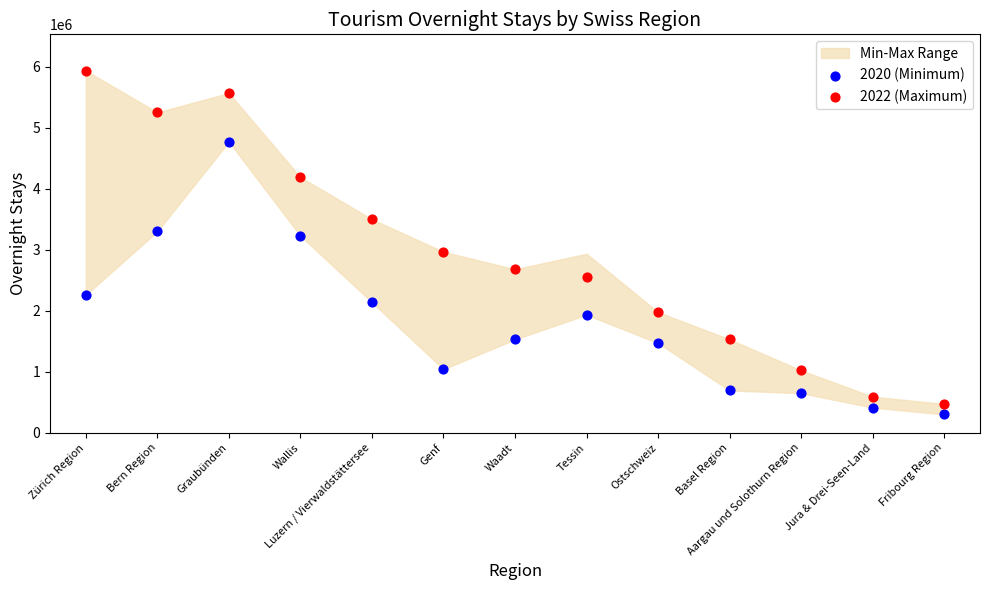

Which series contains the highest Y value?

2022 (Maximum)